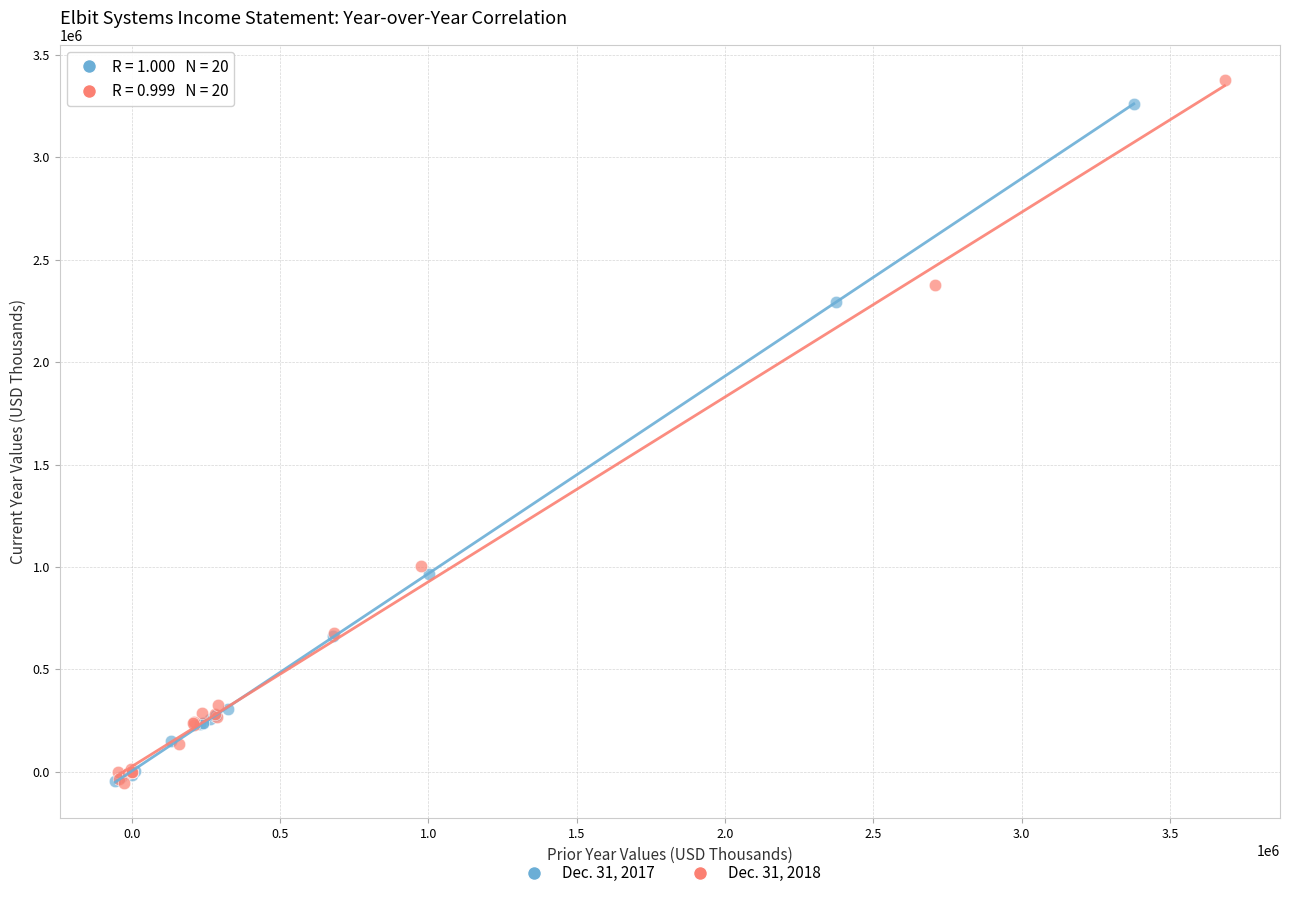

Which series has the widest spread of Y values?

Dec. 31, 2018